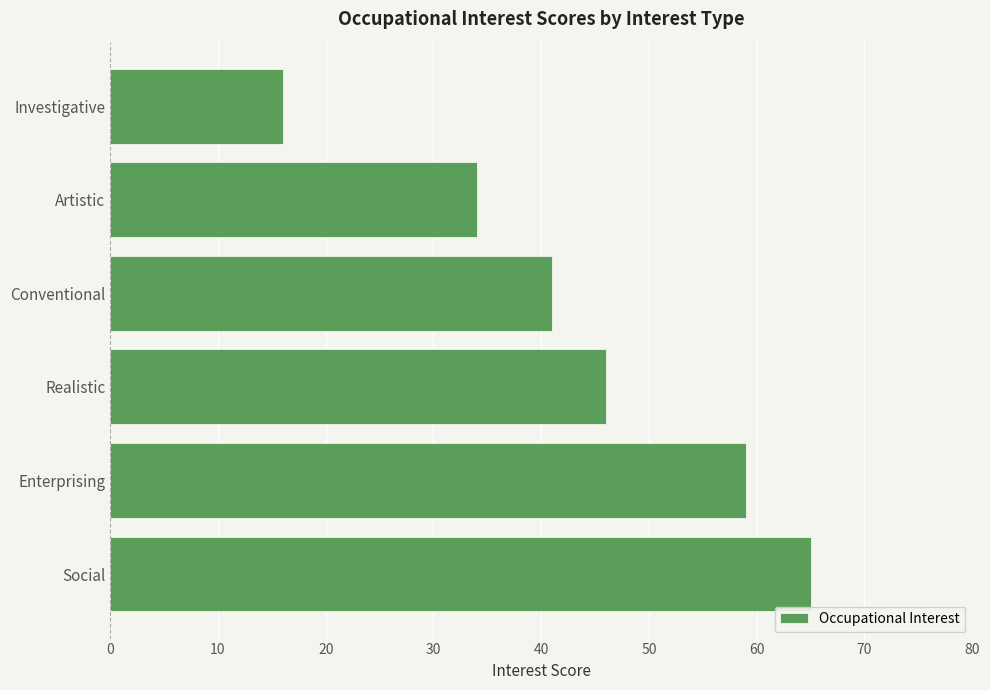

What is the change in value from Social to Artistic?

-31